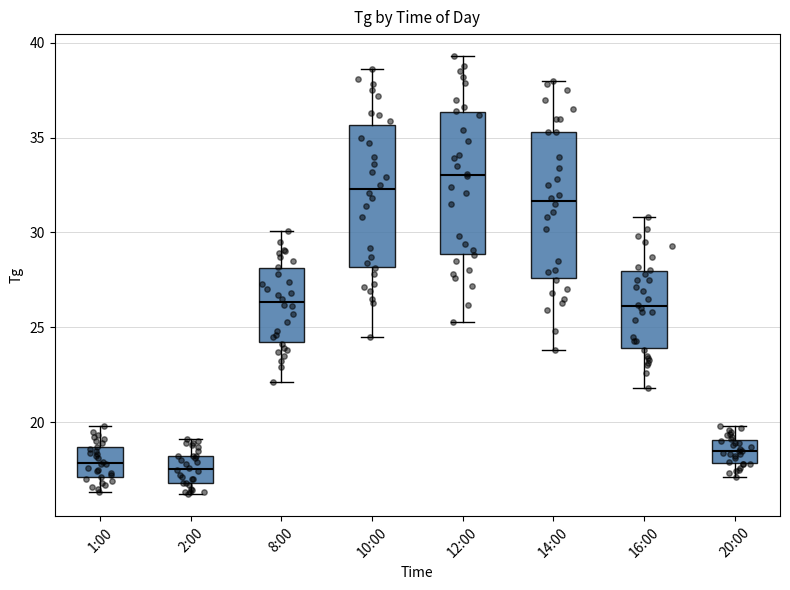

Where is the upper edge of the box for 8:00 on the y-axis? The values are not printed on the chart, so give them approximately, as read against the axis.

28.0